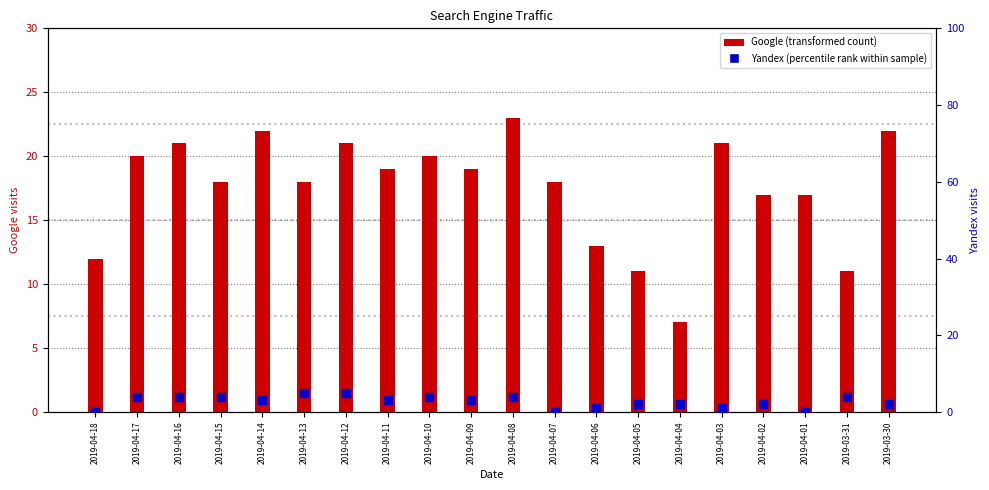

At which category is the sum across all series the highest?

2019-04-08